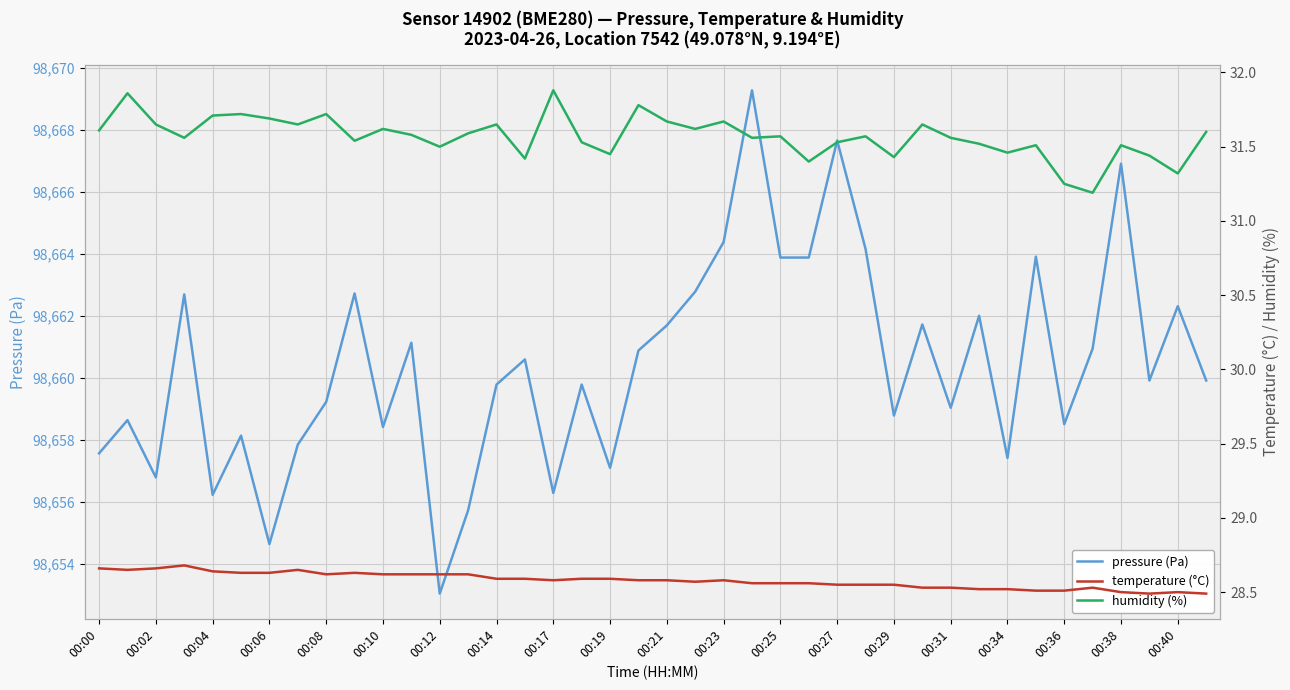

True or false: humidity (%) and temperature (°C) cross at least once.

False